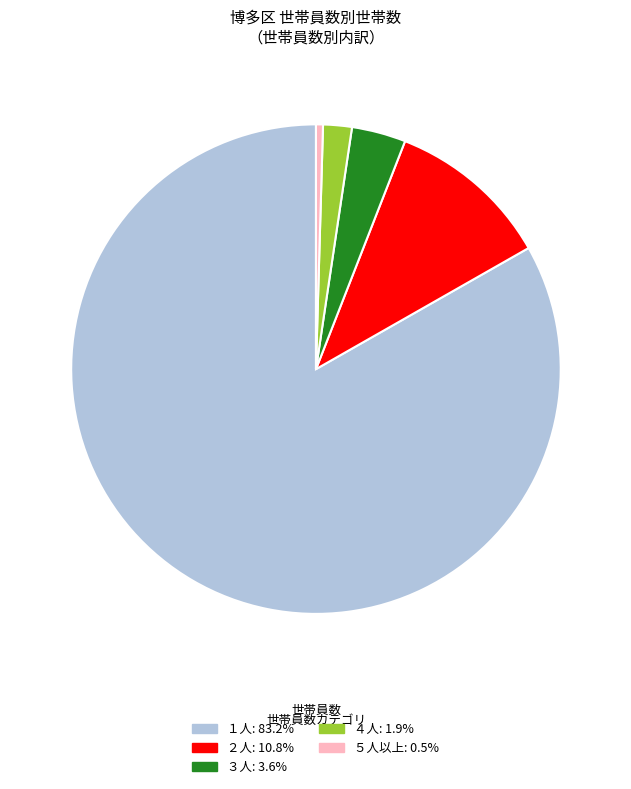

Does any single category account for the majority?

Yes